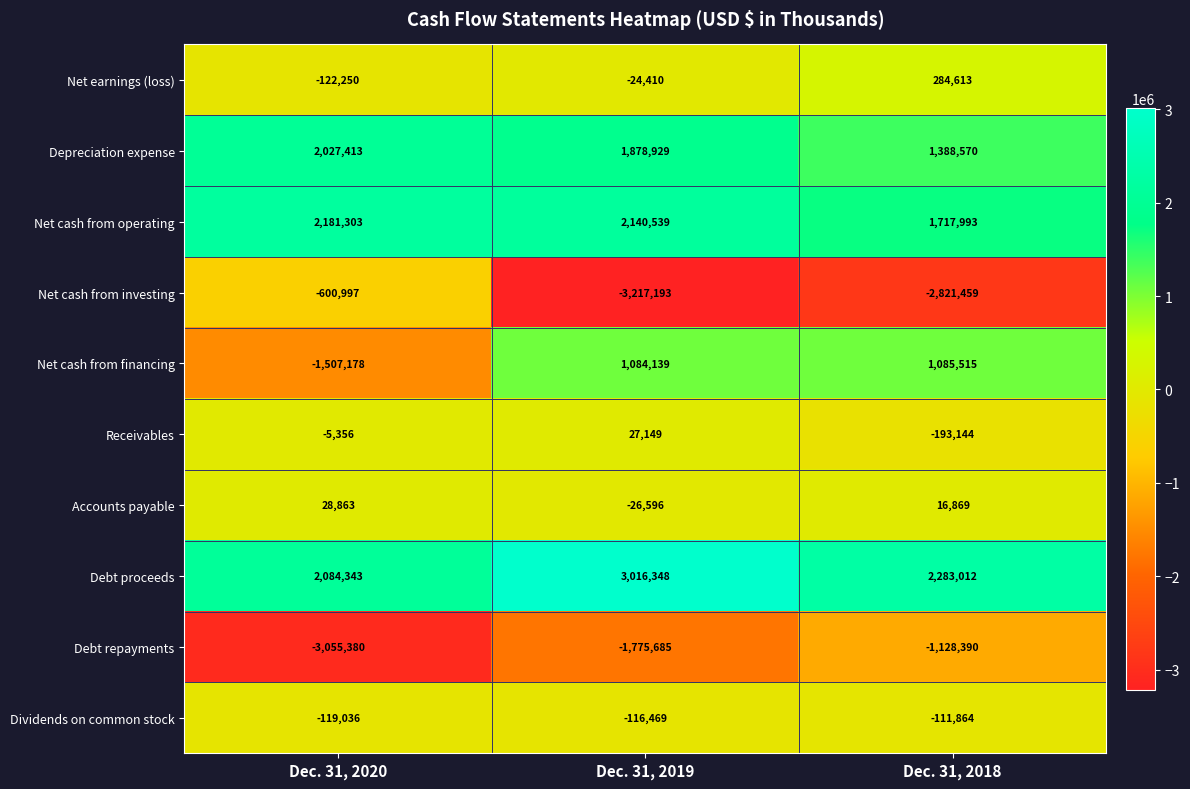

Between Dec. 31, 2020 and Dec. 31, 2018, which series saw the biggest shift?

Net cash from financing